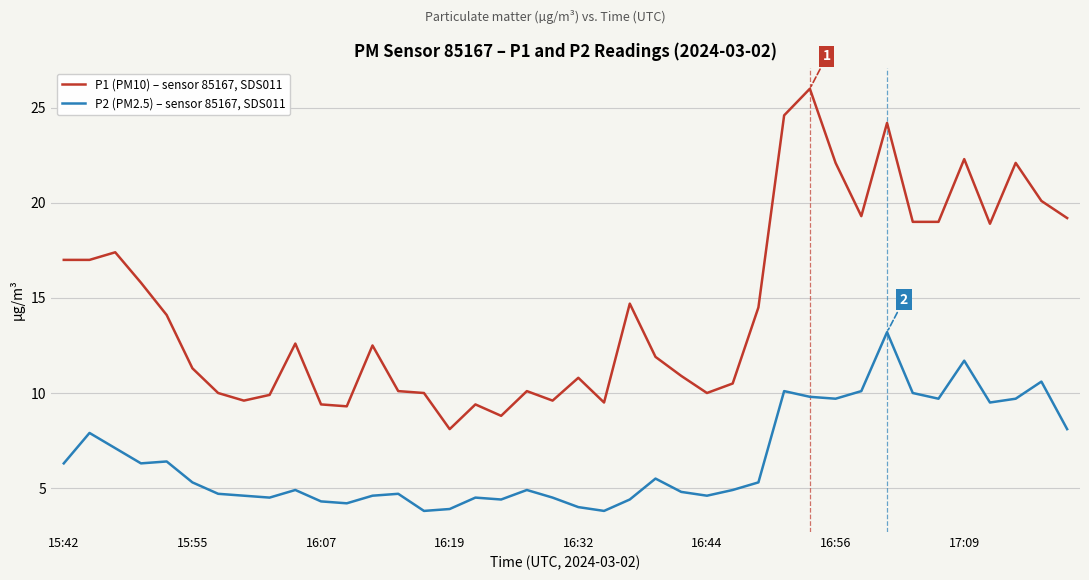

Rank the series by their average value, from lowest to highest.

P2 (PM2.5) – sensor 85167, SDS011, P1 (PM10) – sensor 85167, SDS011